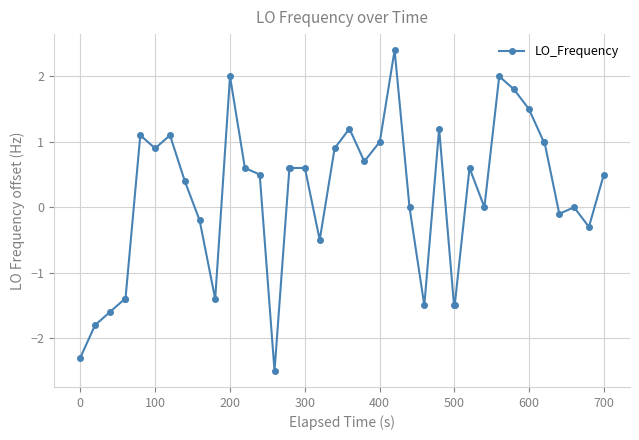

What is the value of the 22nd point from the left?

0.7